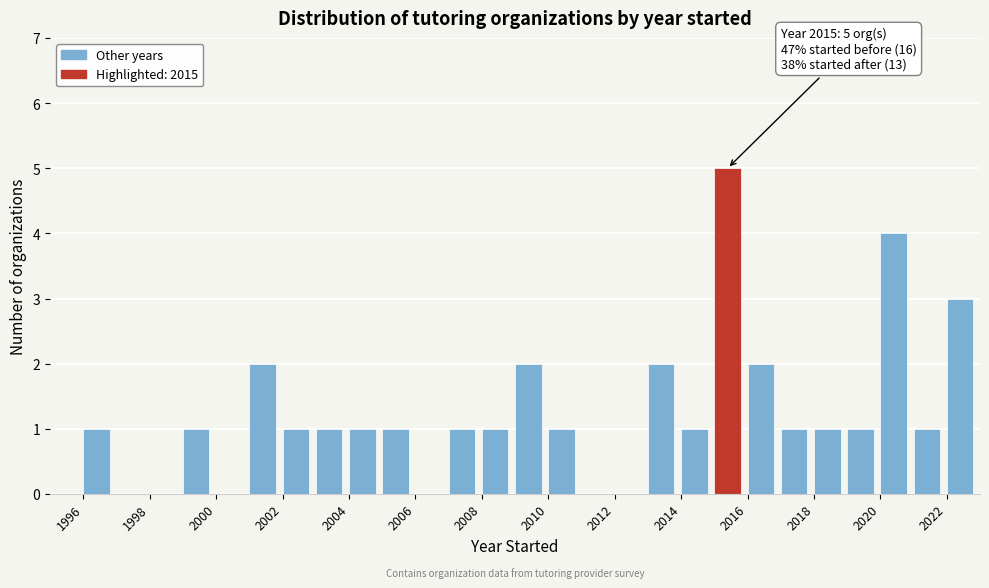

Over which range of the x-axis is the bar tallest?

2015 to 2016